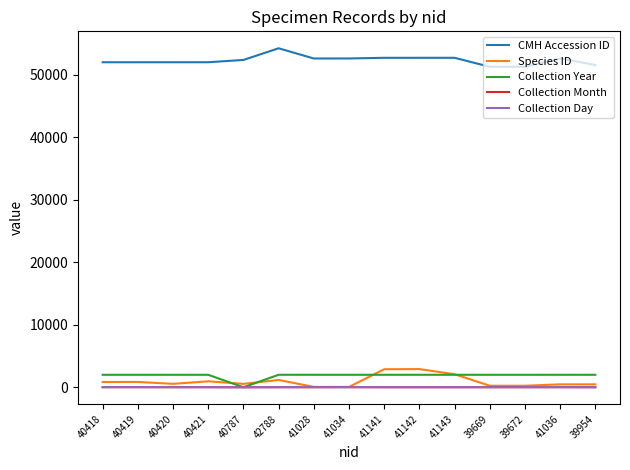

What is the average value of the Collection Month series?

7